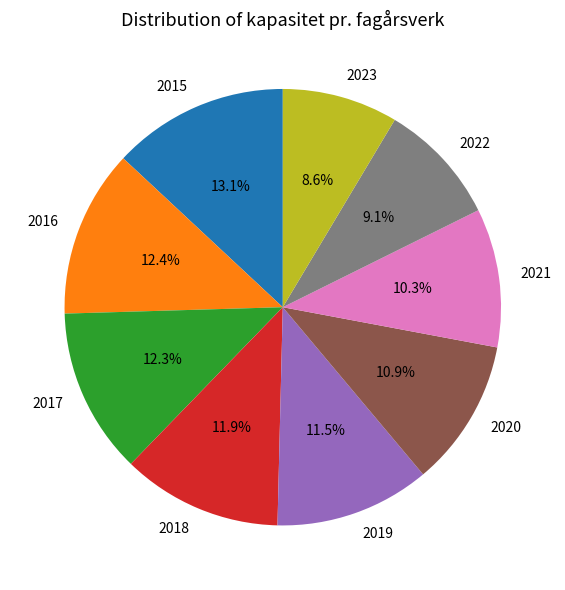

Approximately how many times larger is the value at 2023 compared to 2017?

0.7